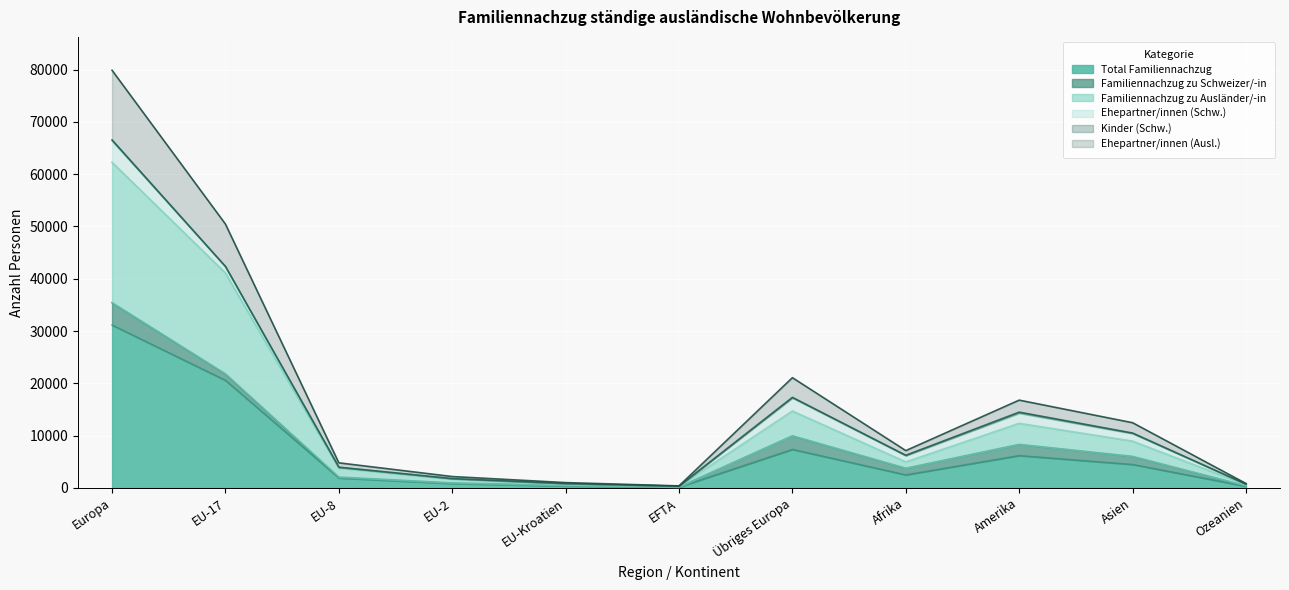

True or false: Ehepartner/innen (Ausl.) and Familiennachzug zu Ausländer/-in cross at least once.

False